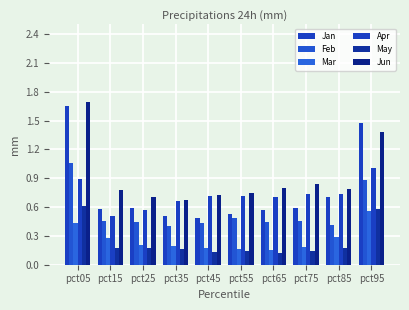

Count the number of data series in this chart.

6